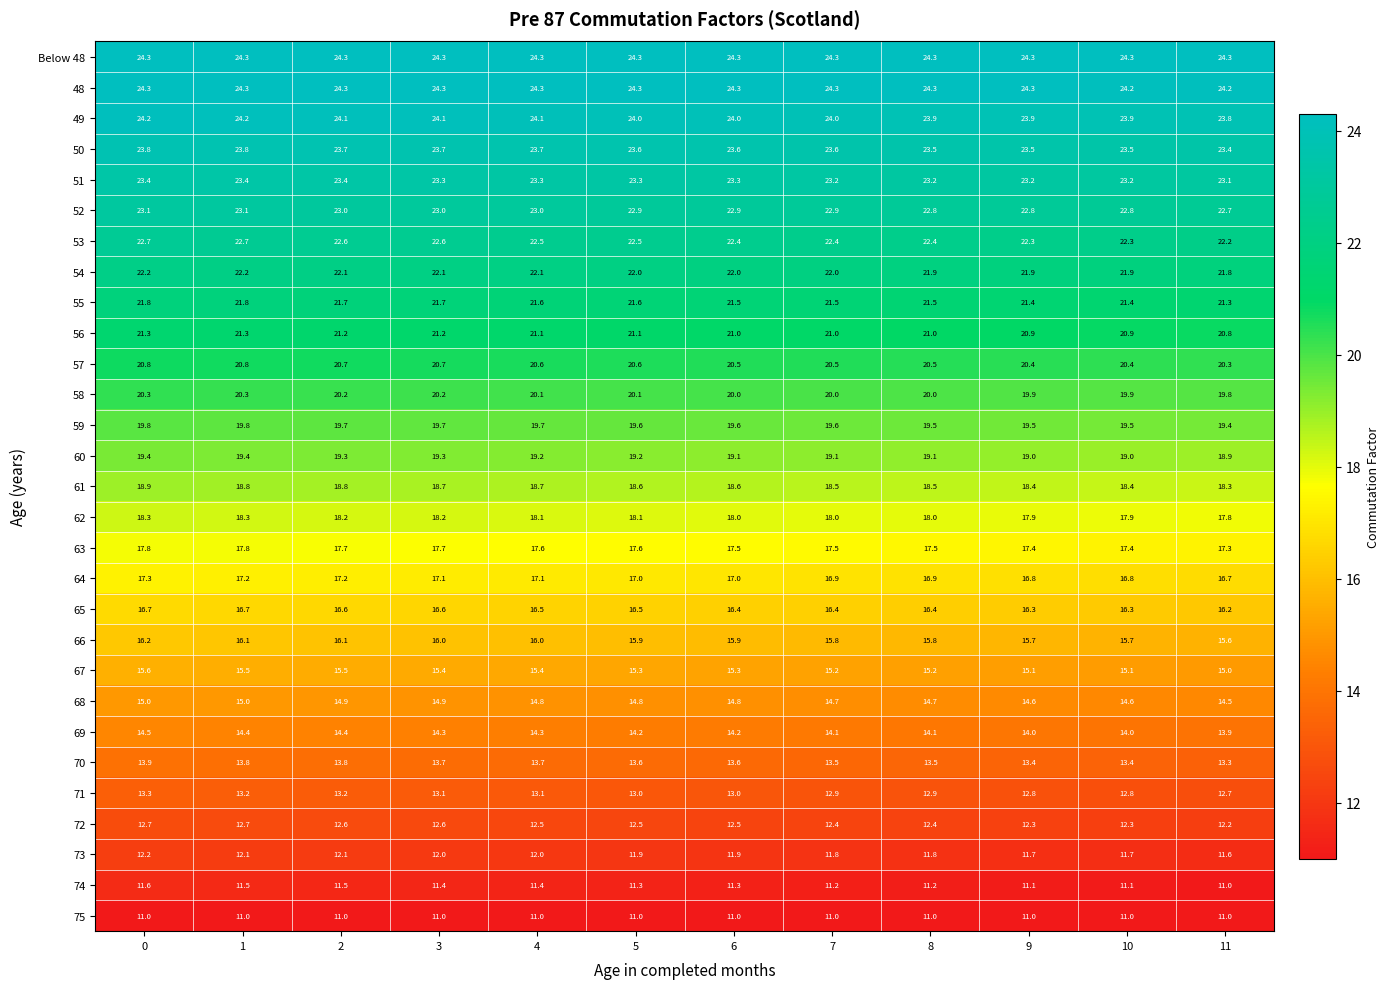

How many 74 values are between 11 and 12?

12